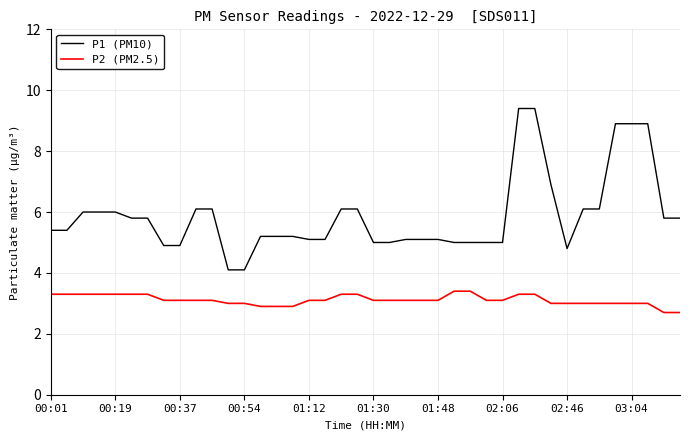

True or false: P2 (PM2.5) and P1 (PM10) cross at least once.

False